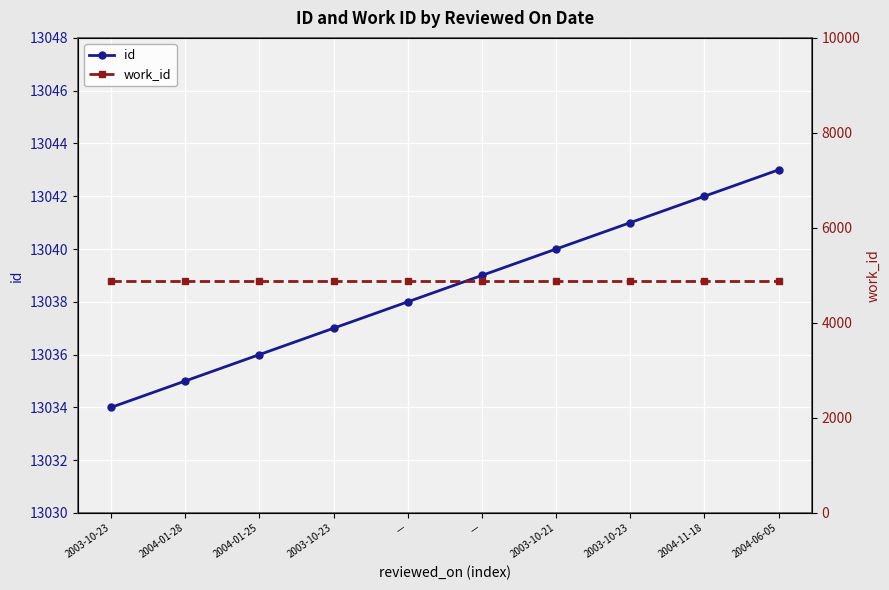

How many data points in id are above 13039?

4